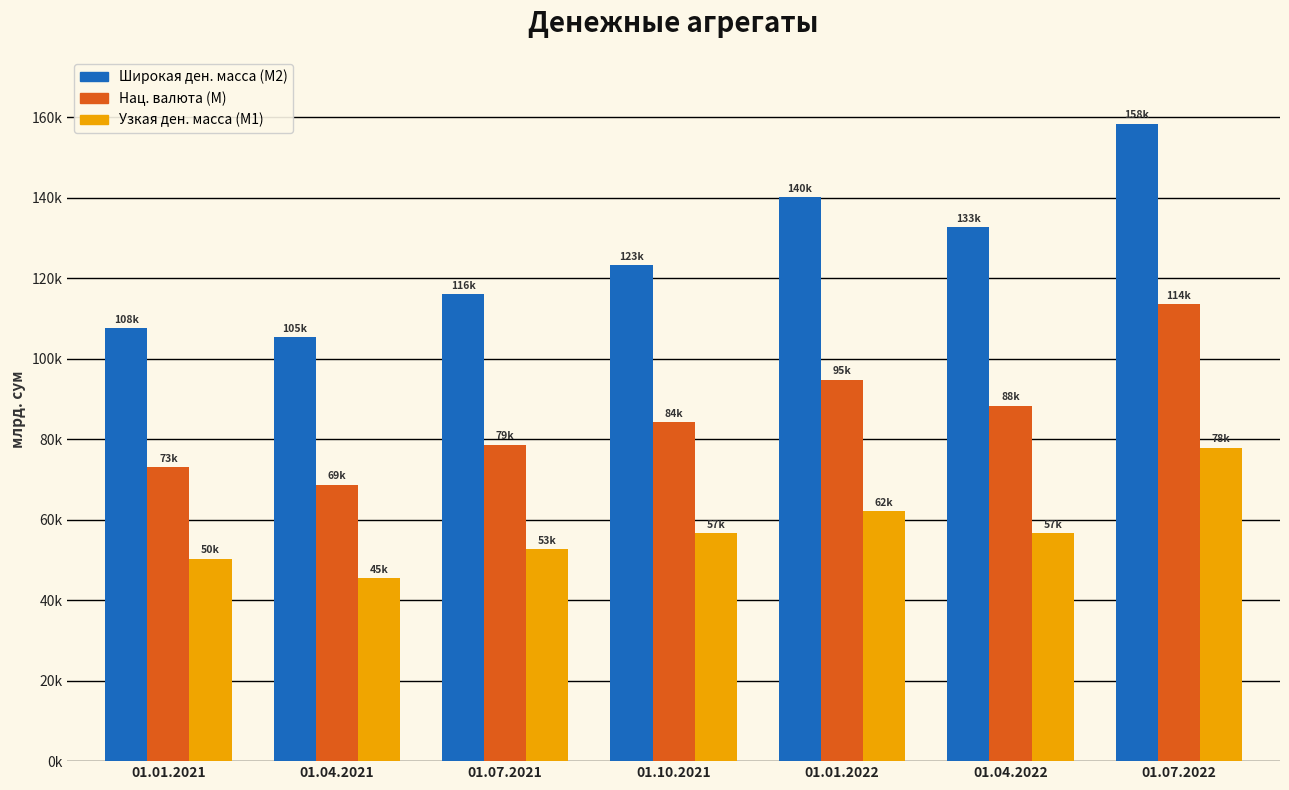

At which label does Нац. валюта (M) reach its minimum?

01.04.2021